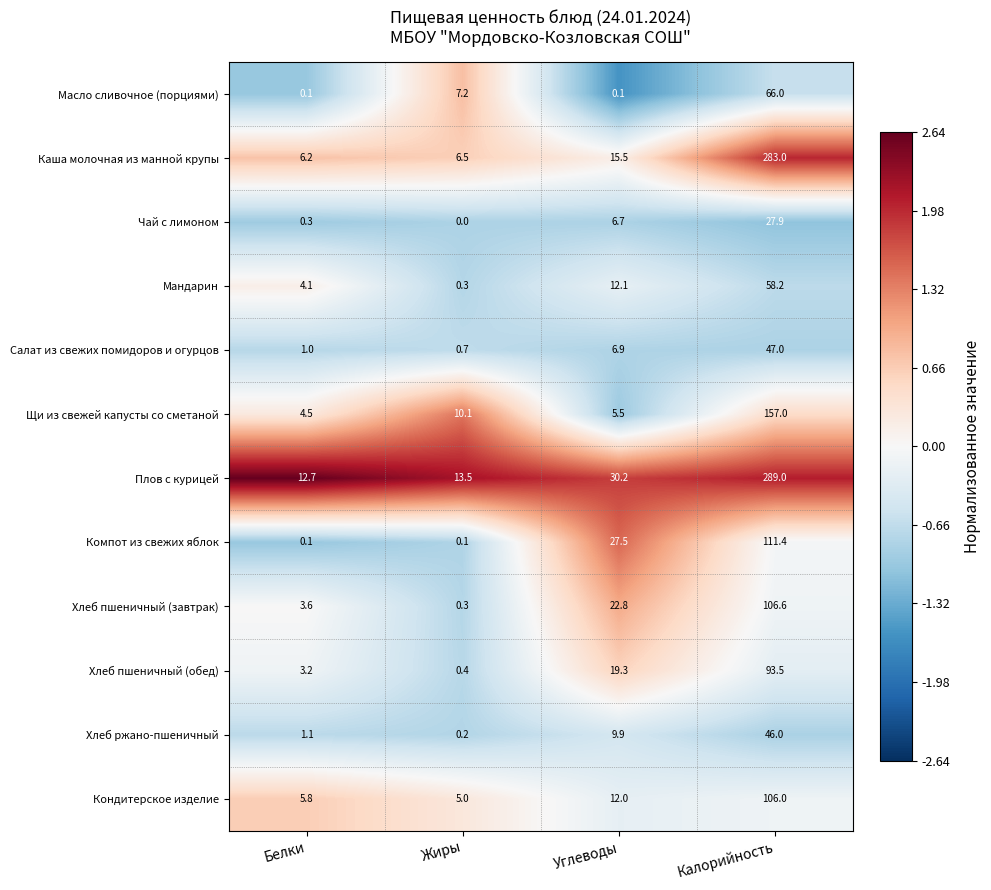

The Чай с лимоном series shows 27.9 at Калорийность. True or false?

True